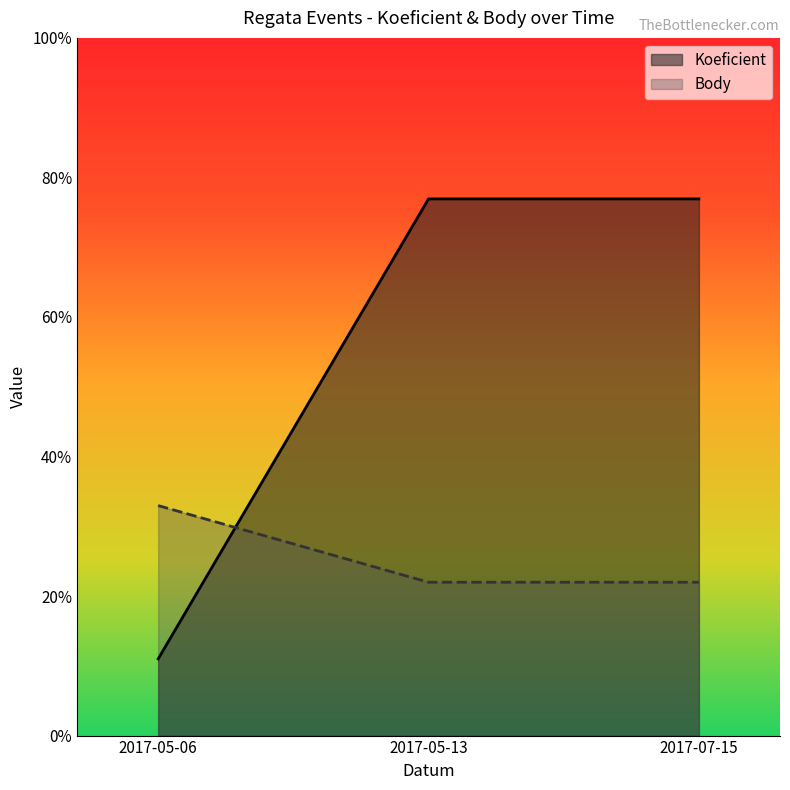

List the series in order of their peak value, highest first.

Koeficient, Body